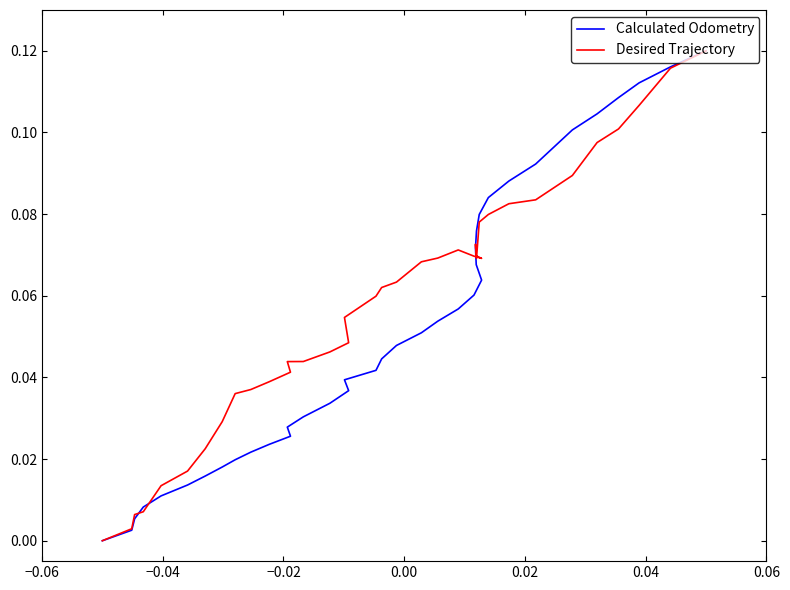

Is it true that Desired Trajectory equals 0.0 at 8?

False